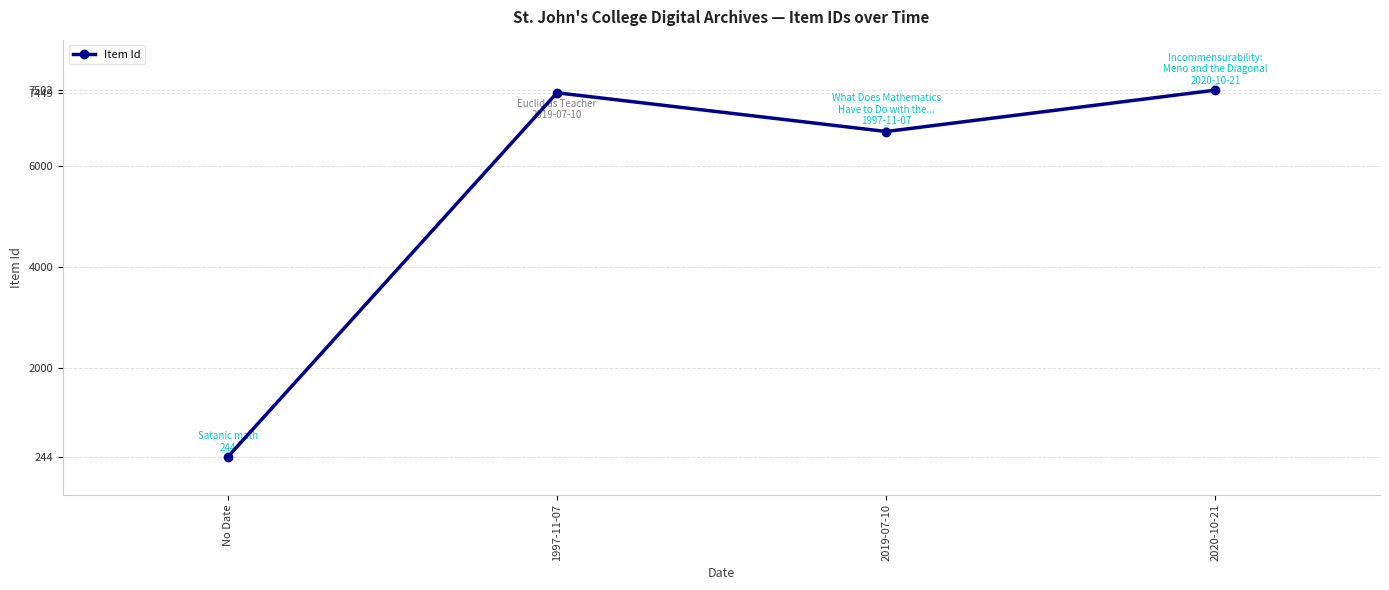

The value at 1997-11-07 is 7449. True or false?

True